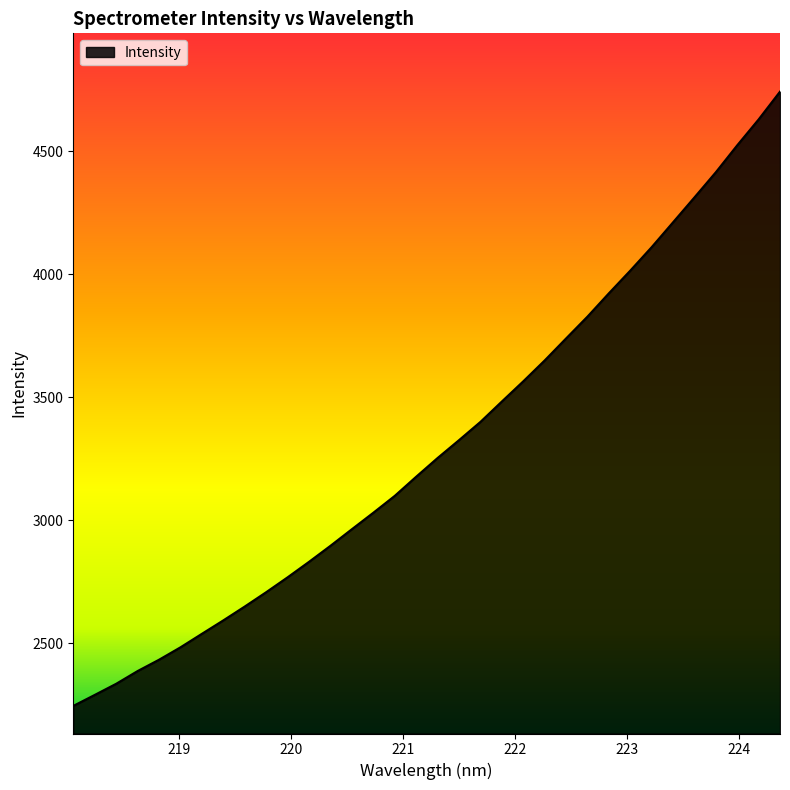

What is the minimum value shown in the chart?

2244.3